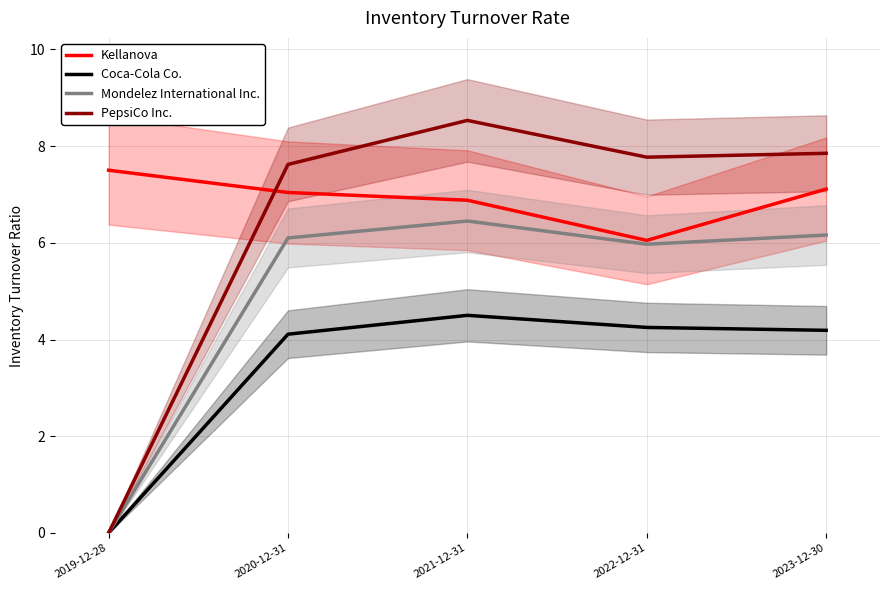

How many values in the Mondelez International Inc. series exceed 6?

3